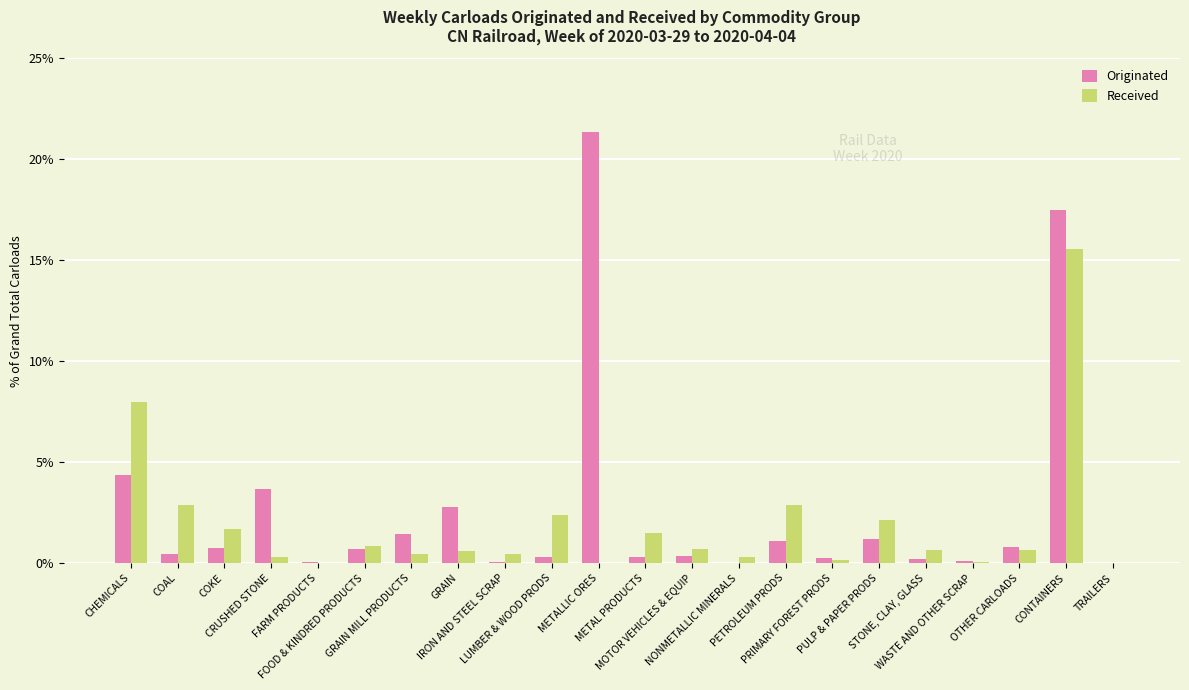

What is the sum of all Originated values?

57.8